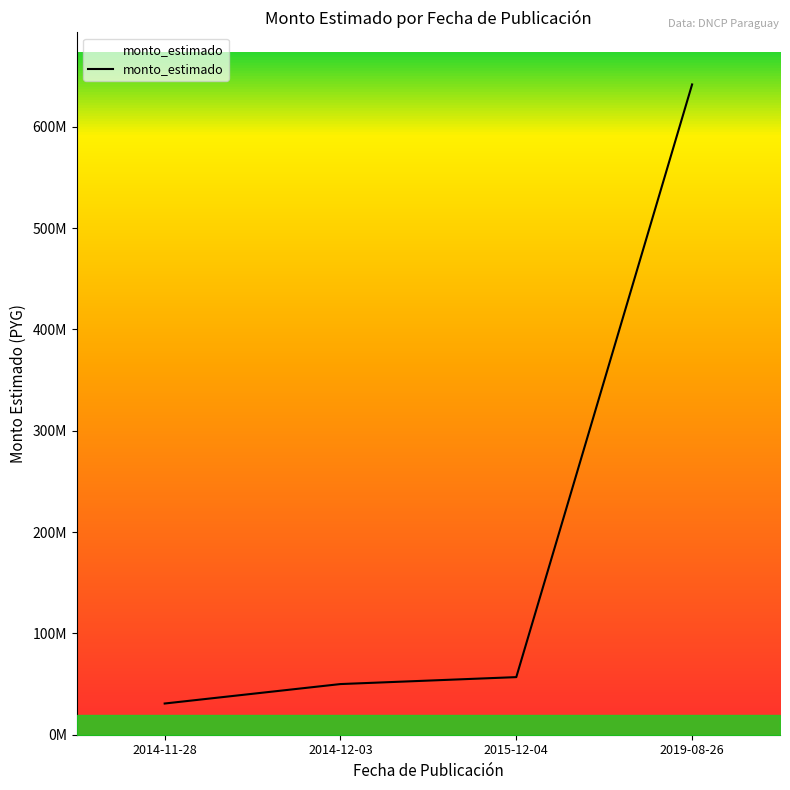

Is this an area chart (filled region under the line)?

Yes